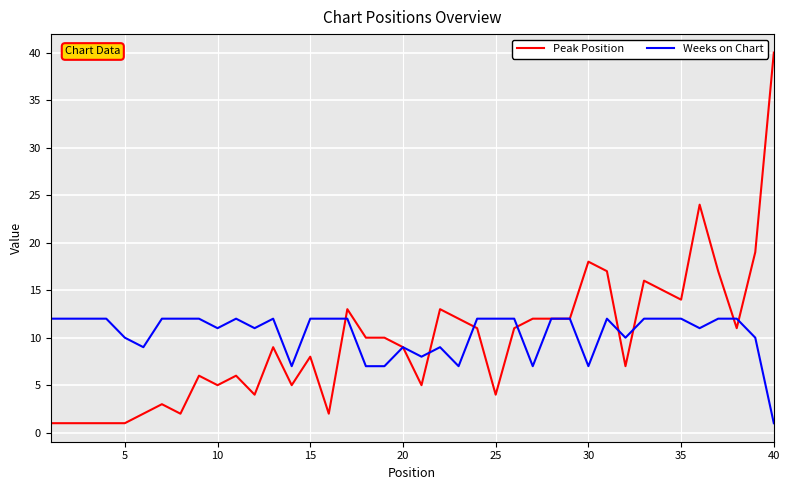

List the series in order of their peak value, lowest first.

Weeks on Chart, Peak Position